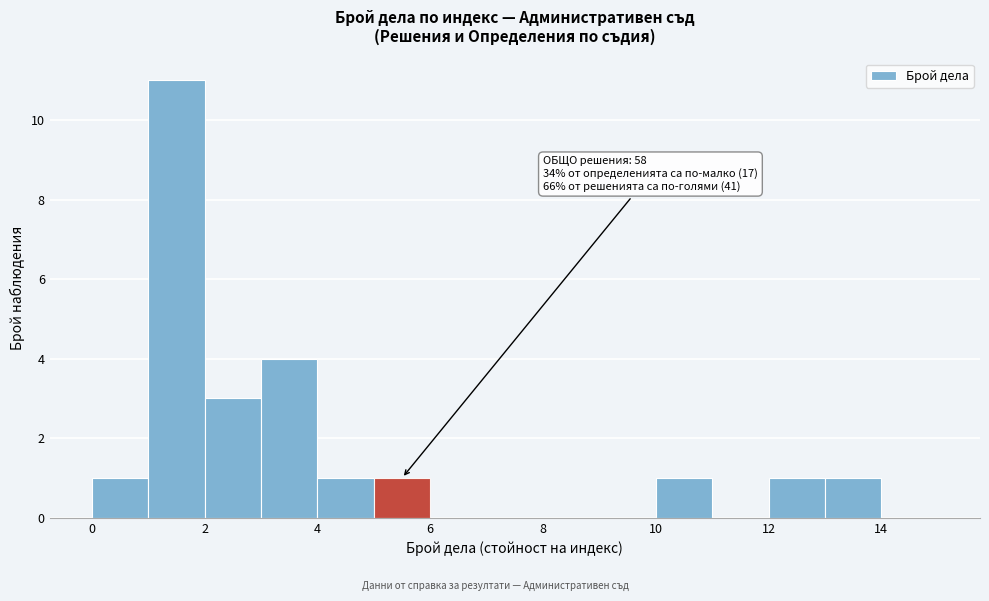

Which range on the x-axis has the tallest bar?

1 to 2